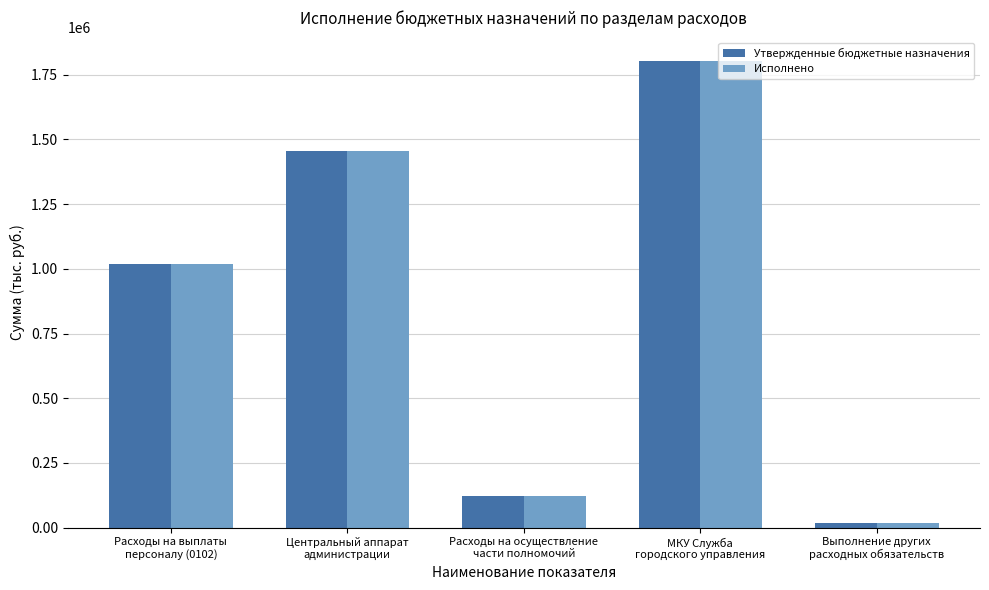

What is the maximum value shown in the chart?

1803383.0